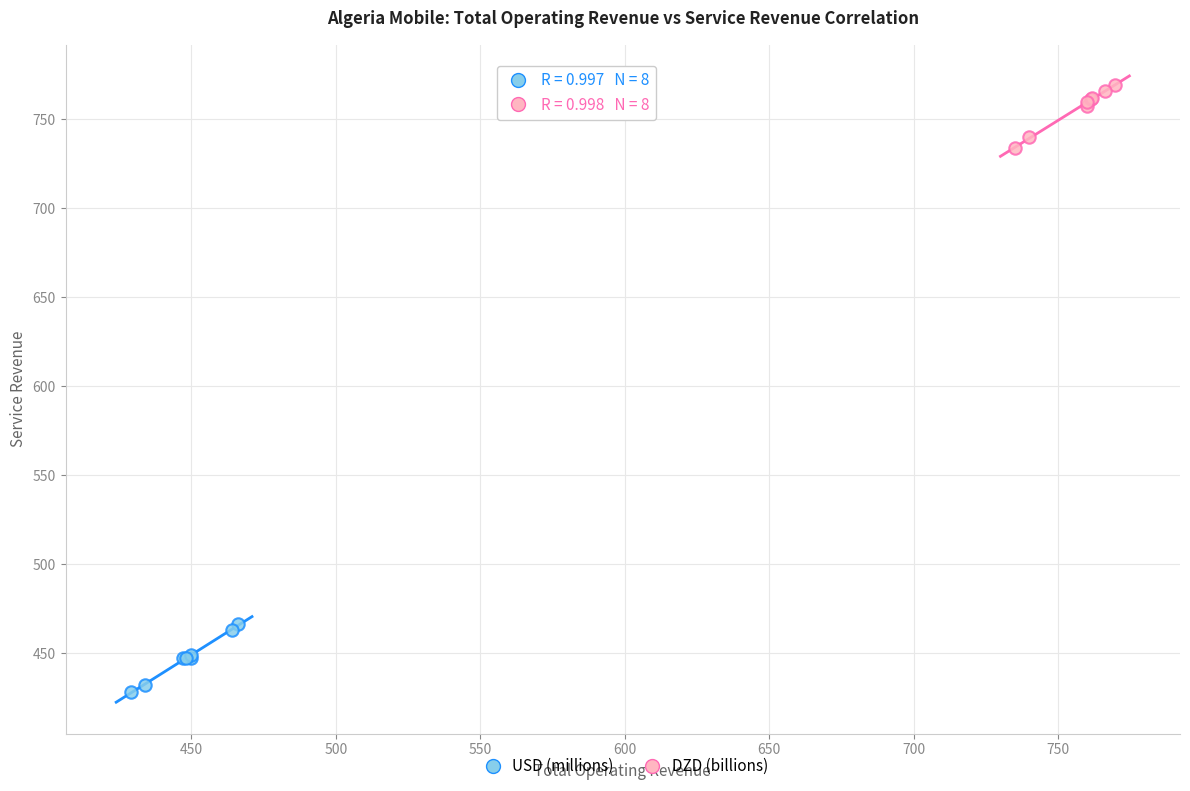

Which series reaches the minimum Y coordinate?

USD (millions)